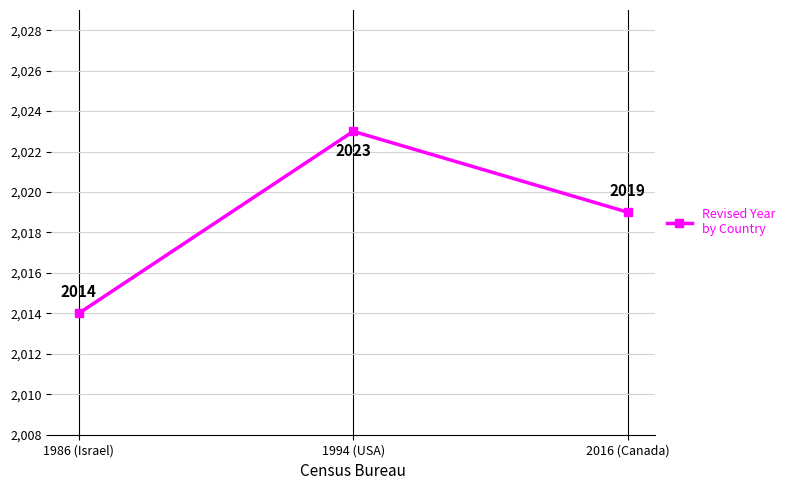

At which category does the chart reach its minimum across all series?

1986 (Israel)